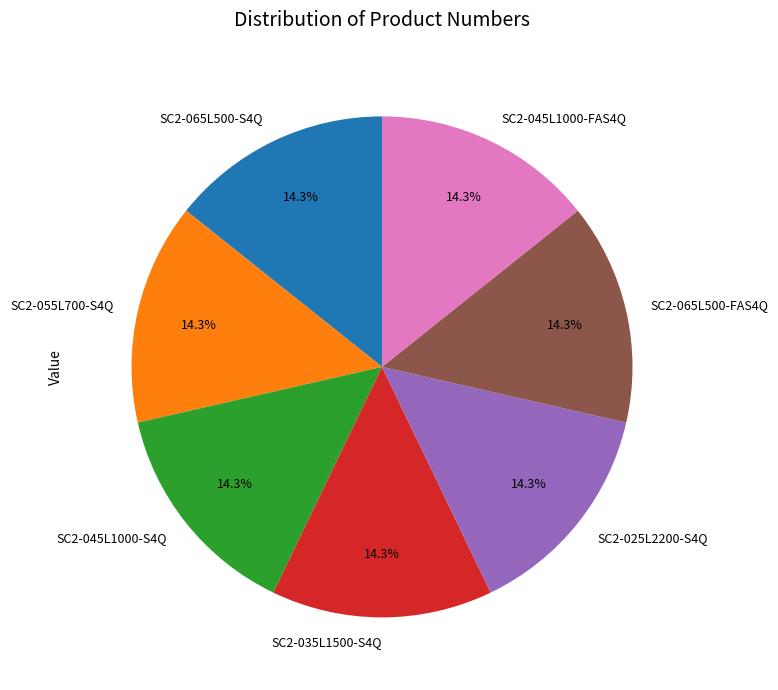

Is the sum of SC2-055L700-S4Q and SC2-065L500-FAS4Q greater than half?

No